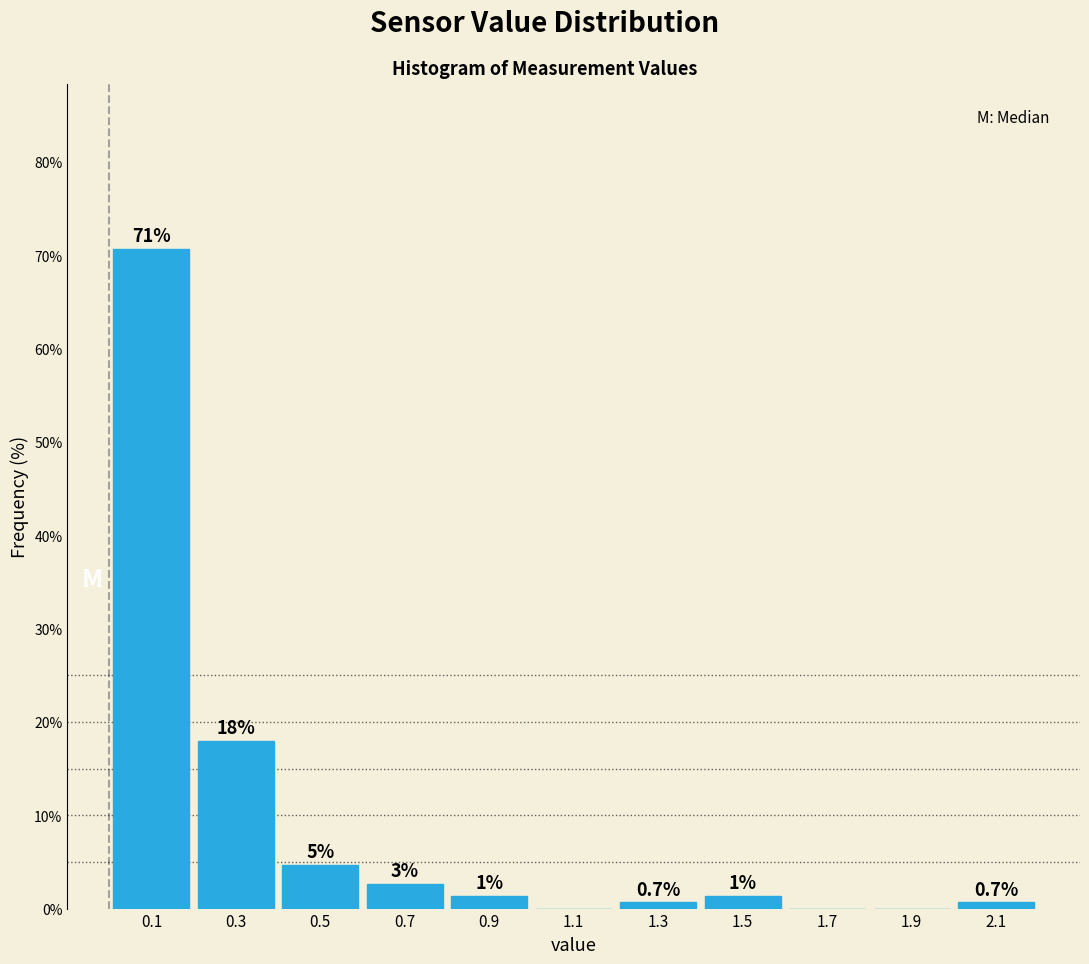

Over which range of the x-axis is the bar tallest?

0.0 to 0.2